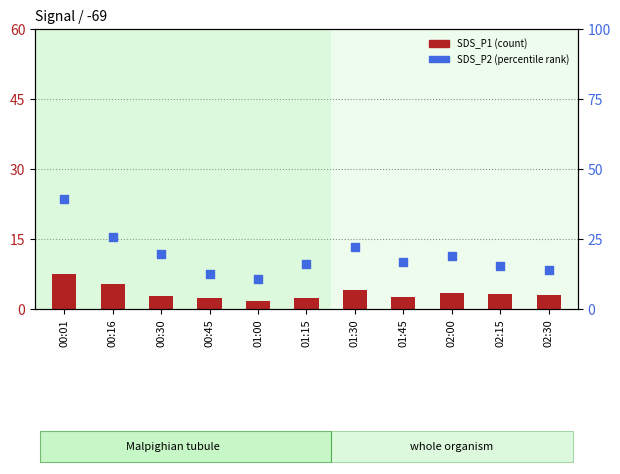

What are all the series names shown in the legend?

SDS_P1, SDS_P2